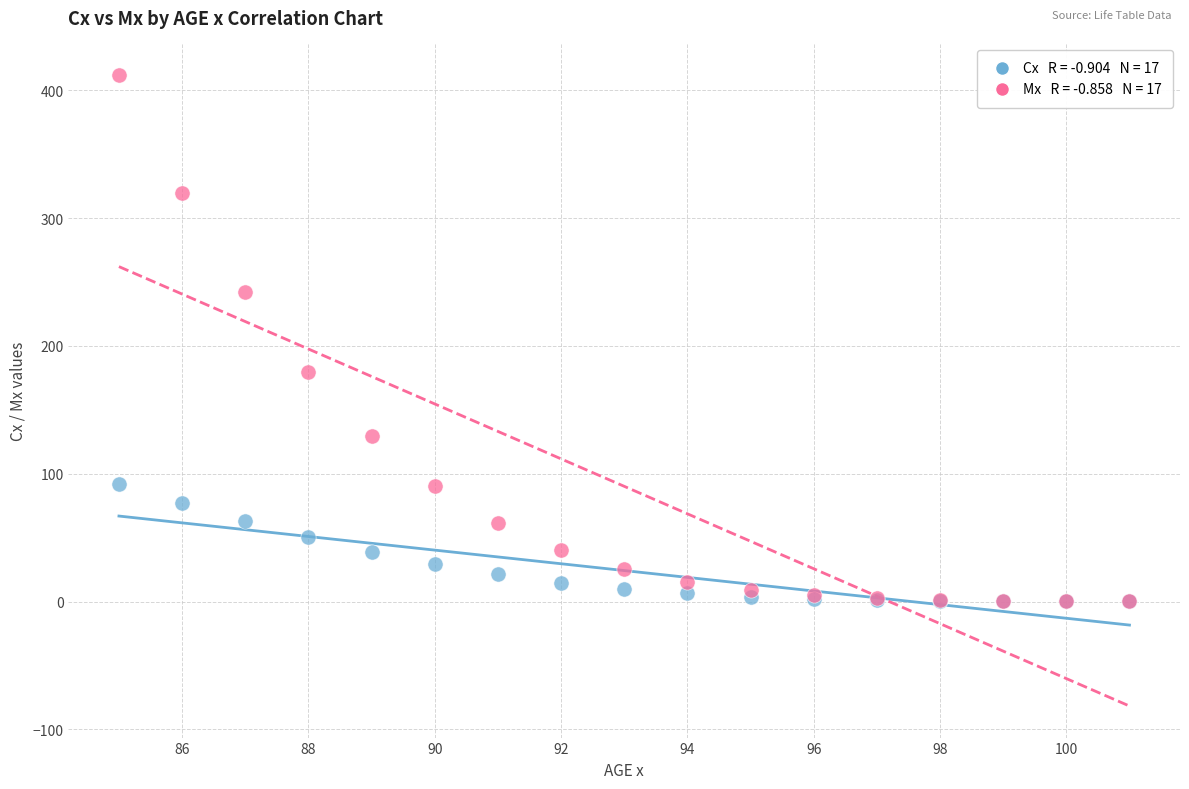

Across all series, what Y value is closest to 205?

179.4